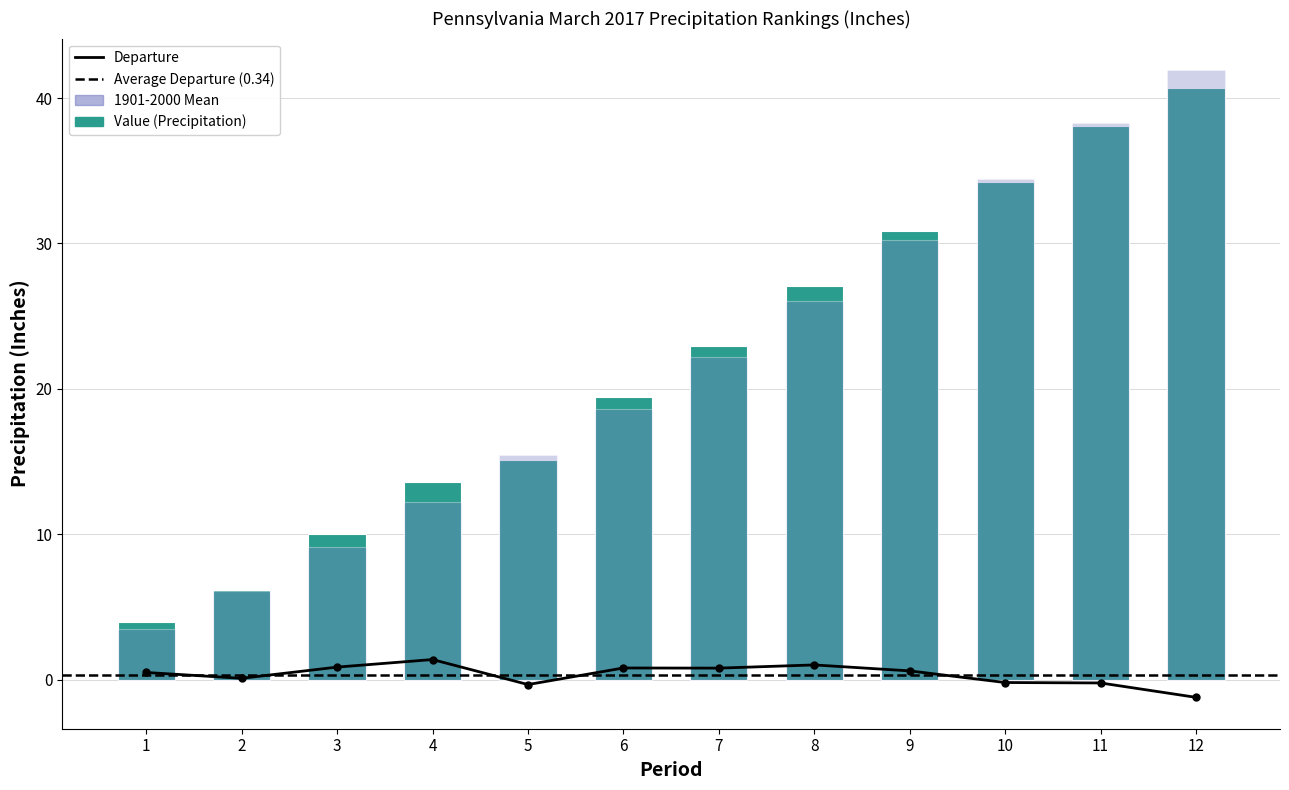

True or false: Departure has a value of 0.1 at 2.

True